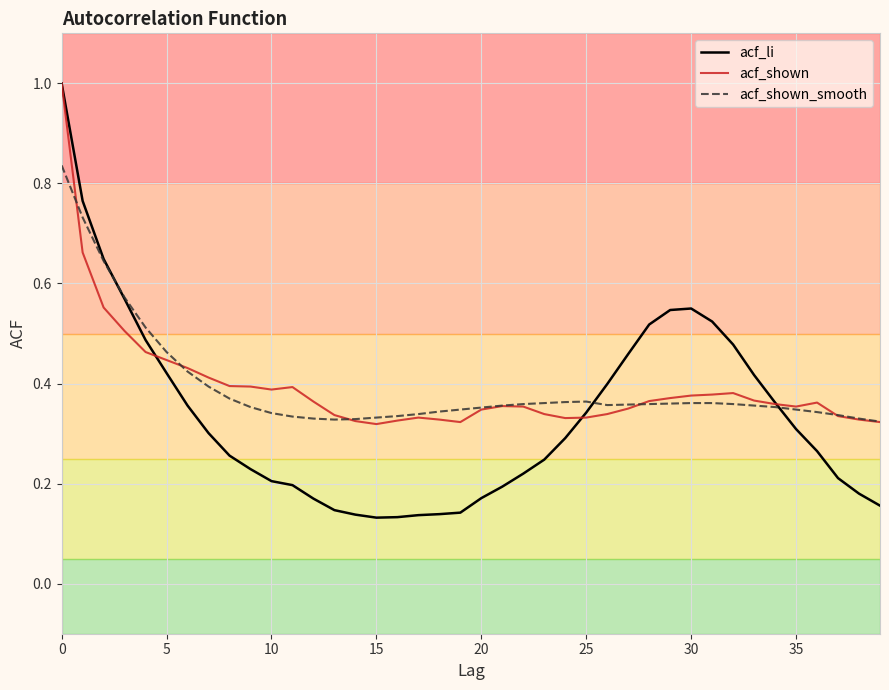

Which series has the widest spread of values?

acf_li